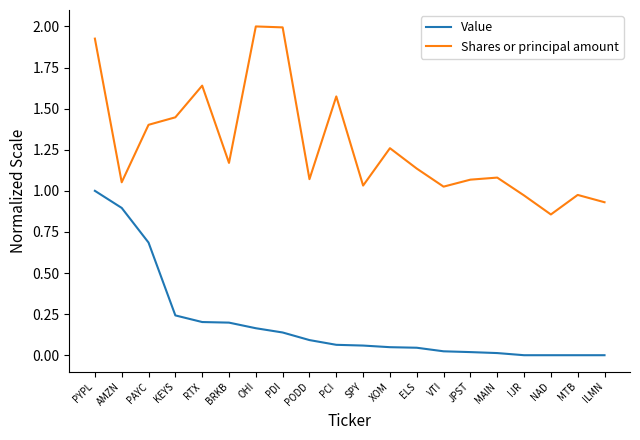

Which series changed the most between PODD and IJR?

Shares or principal amount